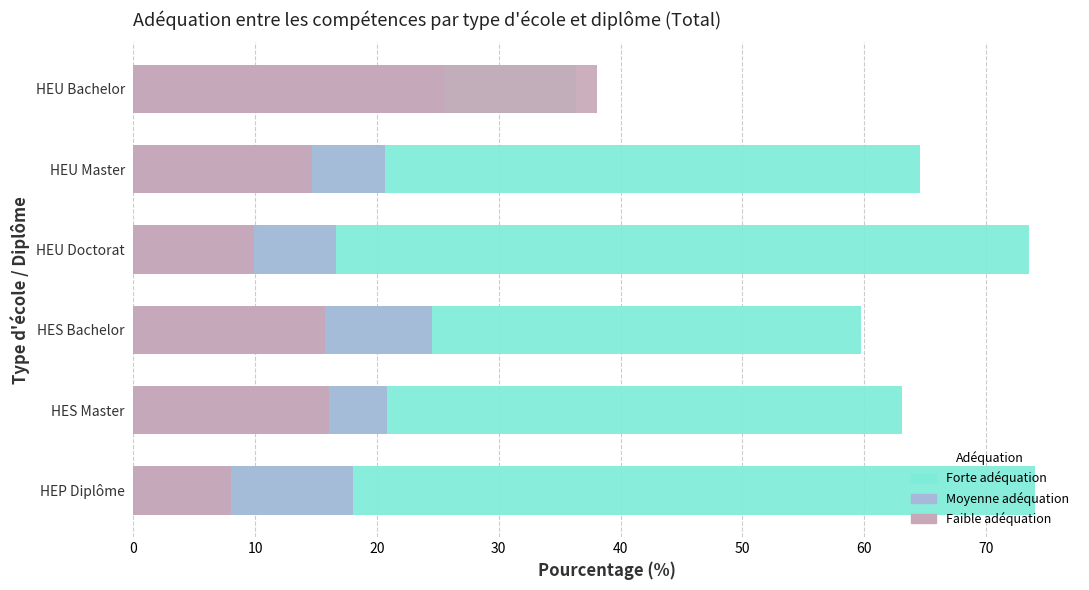

How many series are shown in this chart?

3